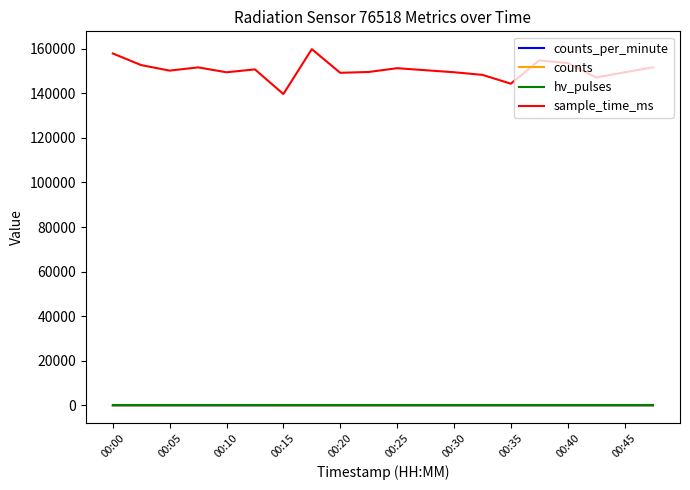

What is the greatest value displayed?

159763